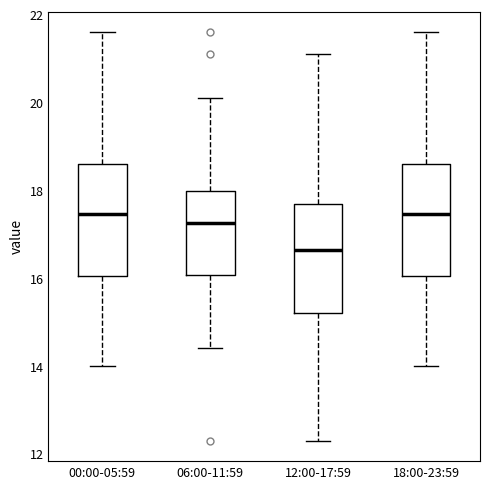

Reading left to right, read every box against the y-axis: the position of its median line, the range the box covers, and the ends of its whiskers. The values are not printed on the chart, so give them approximately, as read against the axis.

00:00-05:59: median 17.4, box 16.0 to 18.6, whiskers 14.0 to 21.6
06:00-11:59: median 17.2, box 16.0 to 18.0, whiskers 14.4 to 20.2
12:00-17:59: median 16.6, box 15.2 to 17.6, whiskers 12.4 to 21.2
18:00-23:59: median 17.4, box 16.0 to 18.6, whiskers 14.0 to 21.6